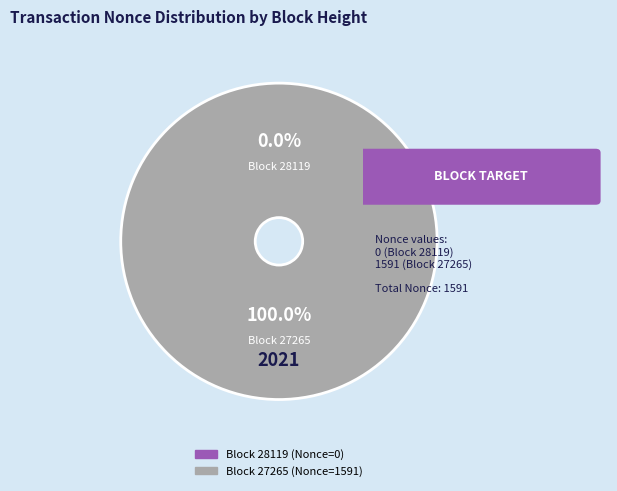

What is the change in value from 28119 to 27265?

+1591